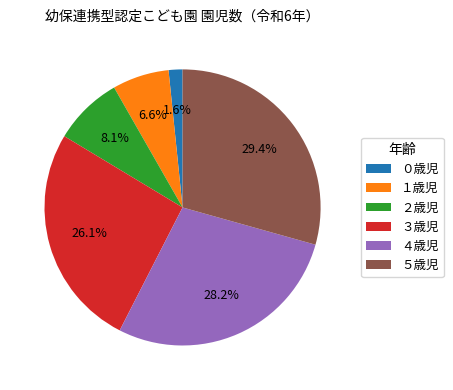

What percentage is the １歳児 slice, to the nearest percent?

7%